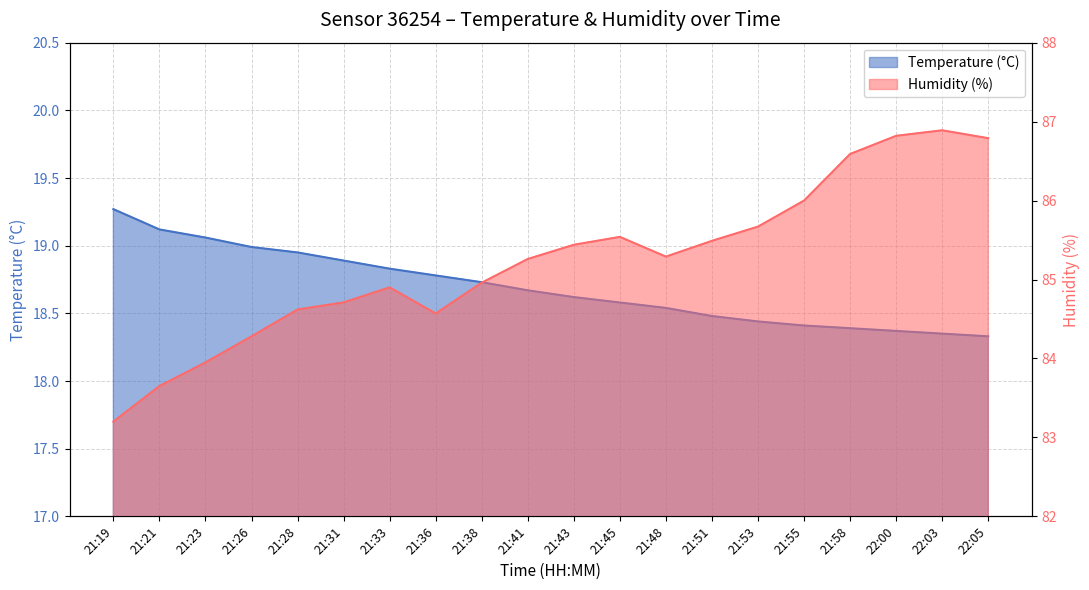

How many values in the Humidity (%) series are below 85?

9